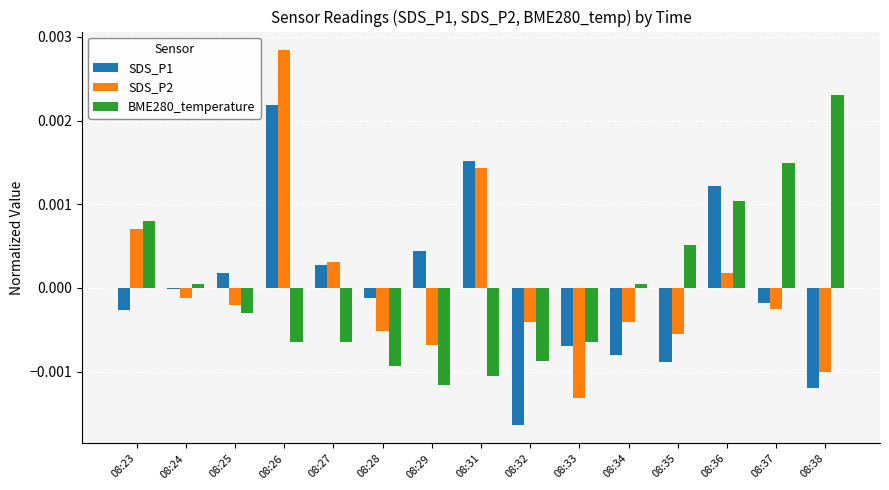

Which series changed the most between 08:26 and 08:38?

SDS_P2